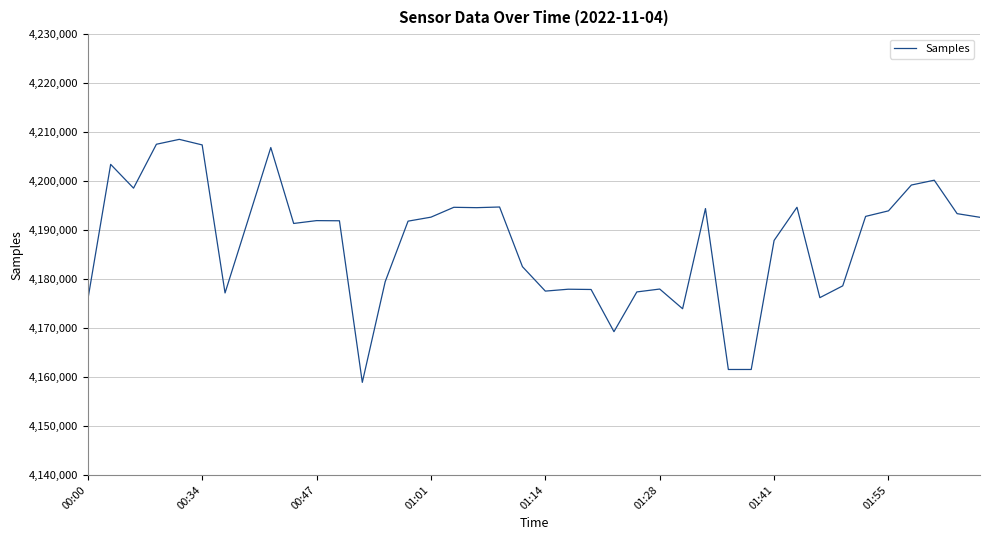

What is the difference between the maximum and minimum values?

49607